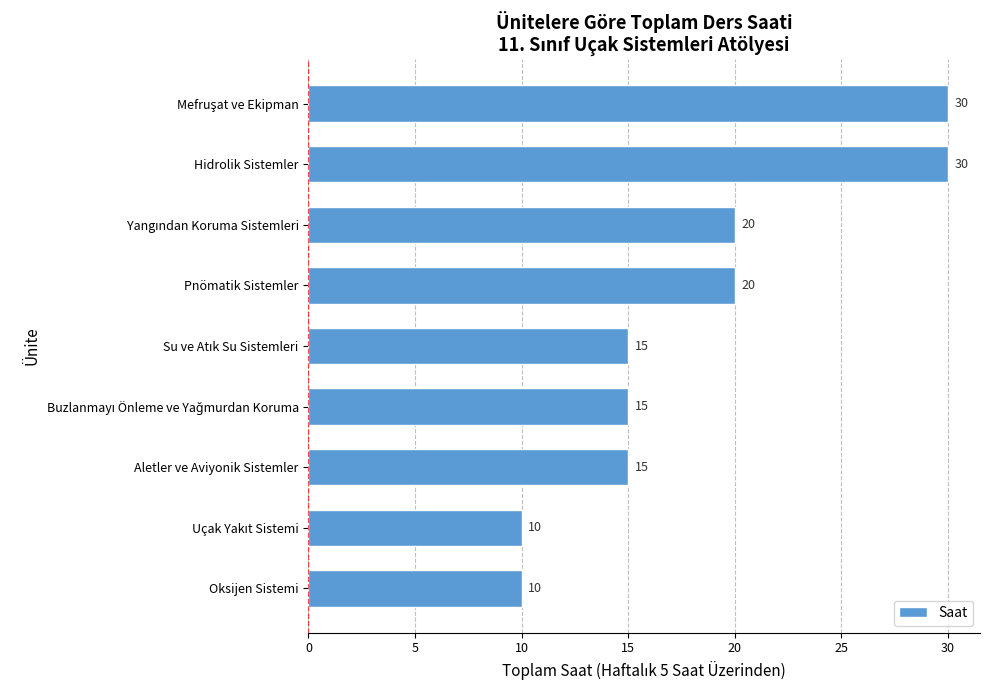

What is the sum of all values?

165